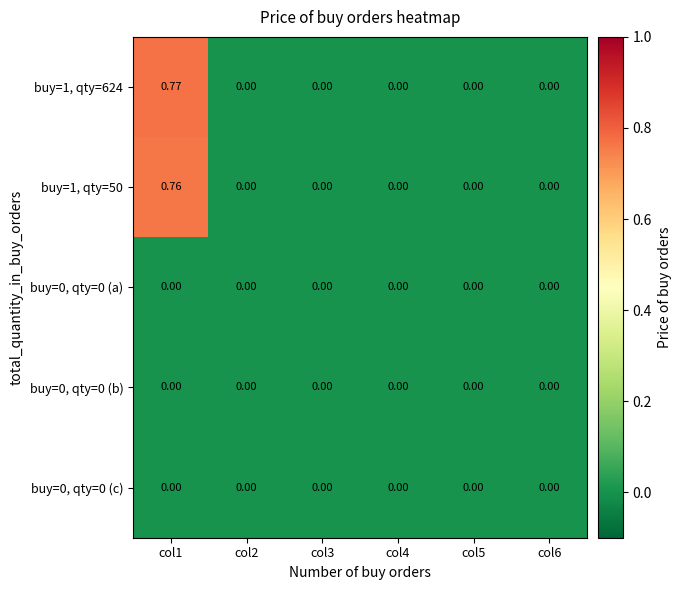

Reading left to right, list all the values displayed in this chart.

buy=1, qty=624: col1=0.8	col2=0.0	col3=0.0	col4=0.0	col5=0.0	col6=0.0
buy=1, qty=50: col1=0.8	col2=0.0	col3=0.0	col4=0.0	col5=0.0	col6=0.0
buy=0, qty=0 (a): col1=0.0	col2=0.0	col3=0.0	col4=0.0	col5=0.0	col6=0.0
buy=0, qty=0 (b): col1=0.0	col2=0.0	col3=0.0	col4=0.0	col5=0.0	col6=0.0
buy=0, qty=0 (c): col1=0.0	col2=0.0	col3=0.0	col4=0.0	col5=0.0	col6=0.0